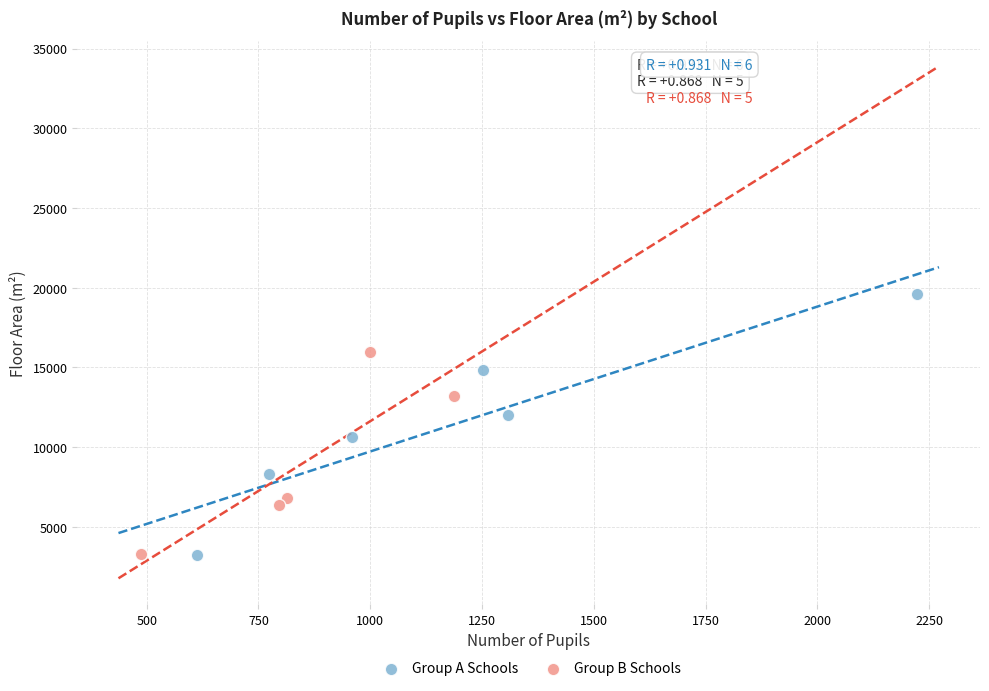

Which series reaches the maximum Y coordinate?

Group A Schools